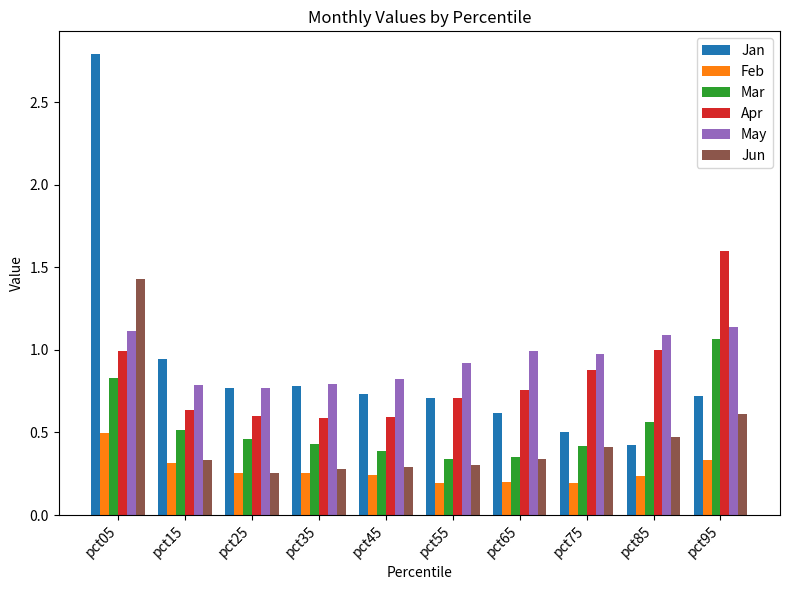

Does the chart contain any negative values?

No